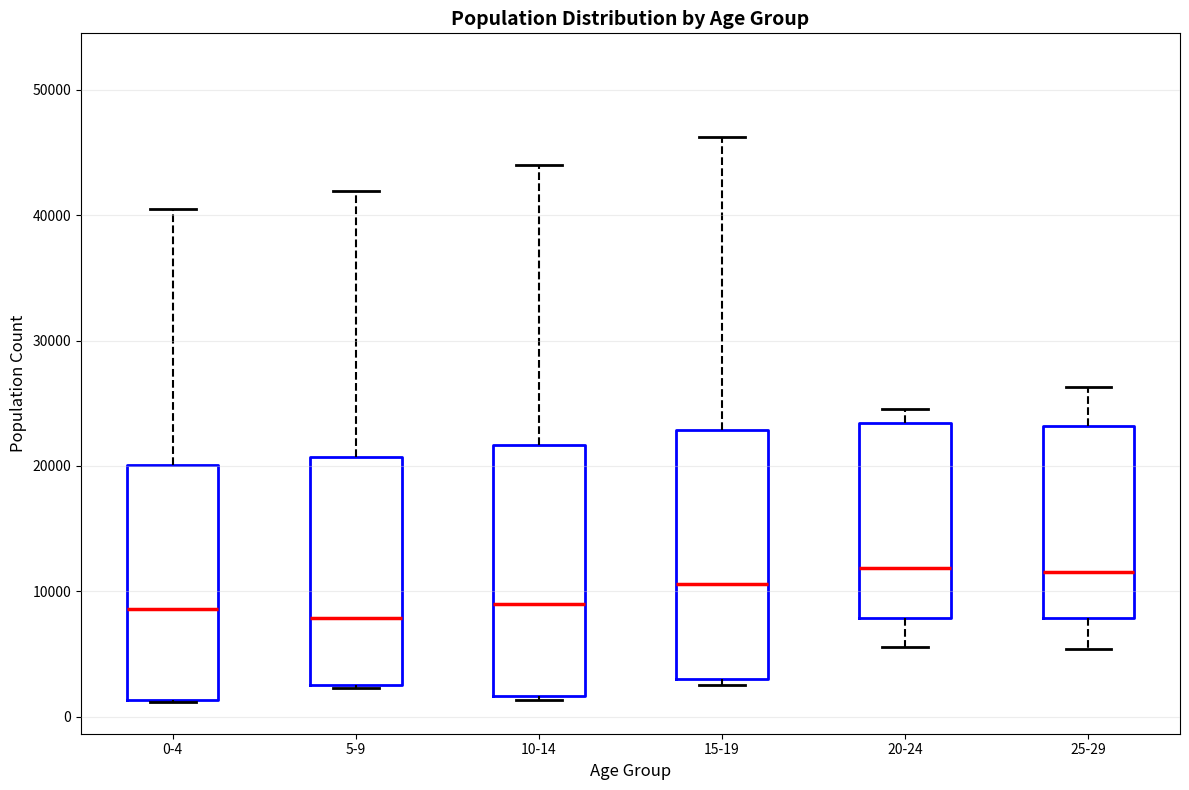

Reading left to right, read every box against the y-axis: the position of its median line, the range the box covers, and the ends of its whiskers. The values are not printed on the chart, so give them approximately, as read against the axis.

0-4: median 9000, box 1000 to 20000, whiskers 1000 to 41000
5-9: median 8000, box 3000 to 21000, whiskers 2000 to 42000
10-14: median 9000, box 2000 to 22000, whiskers 1000 to 44000
15-19: median 11000, box 3000 to 23000, whiskers 3000 (just below the box's lower edge) to 46000
20-24: median 12000, box 8000 to 23000, whiskers 6000 to 25000
25-29: median 12000, box 8000 to 23000, whiskers 5000 to 26000